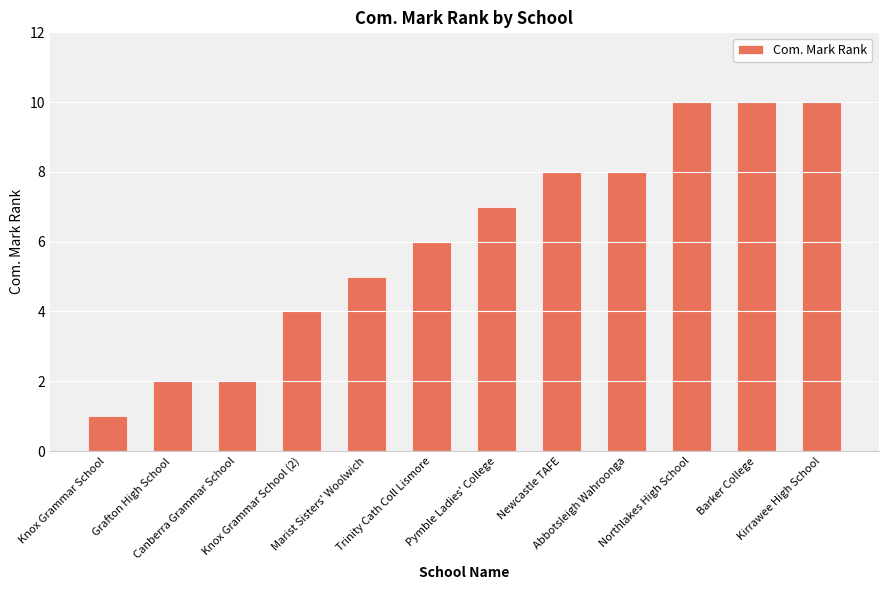

Which label corresponds to the smallest value in the chart?

Knox Grammar School